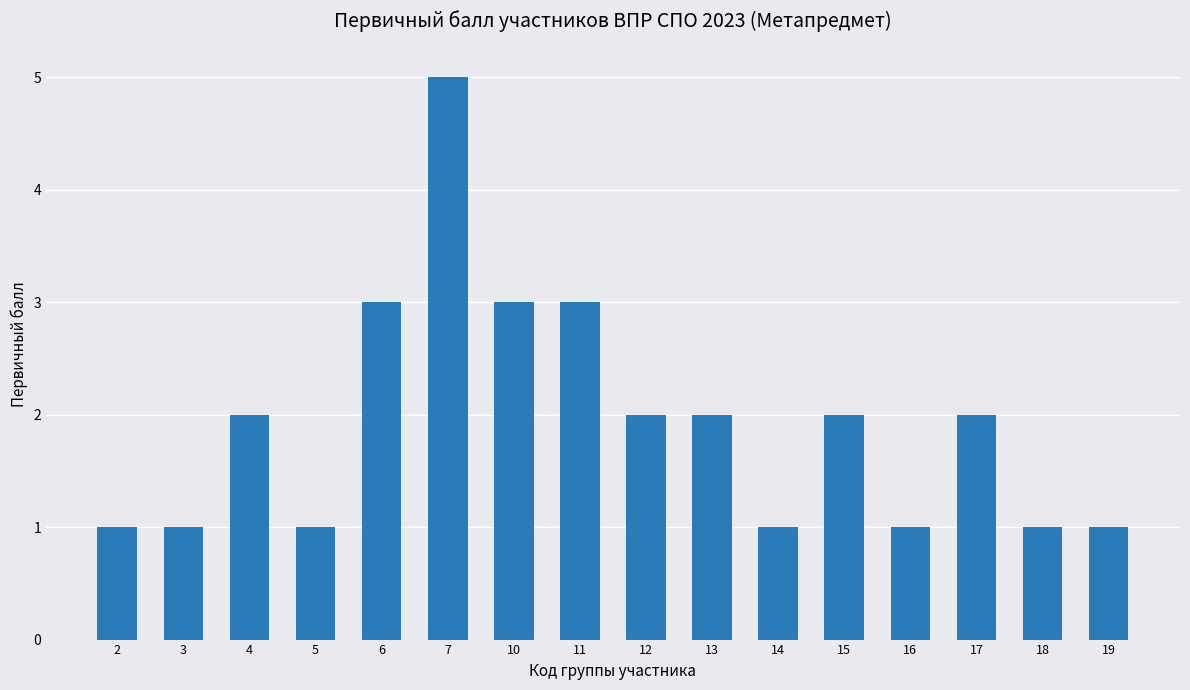

Which label corresponds to the largest value in the chart?

7